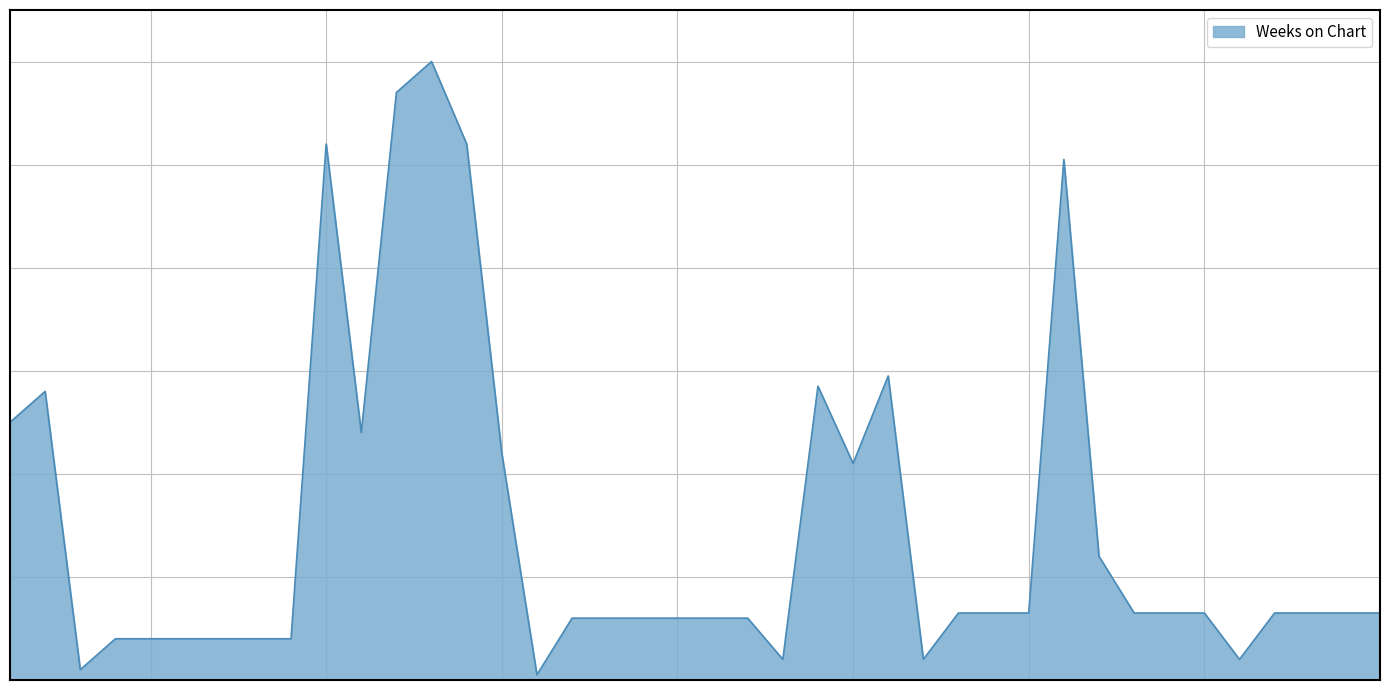

Which label corresponds to the smallest value in the chart?

16